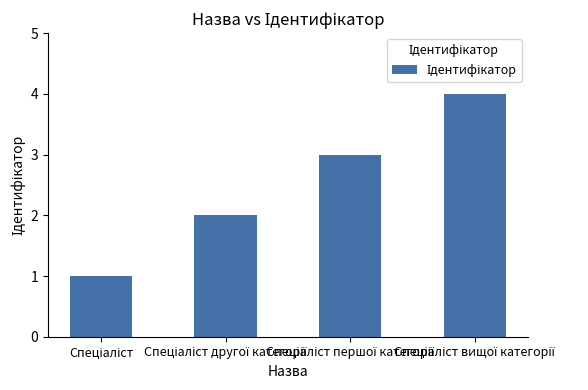

How many data points are less than 3?

2